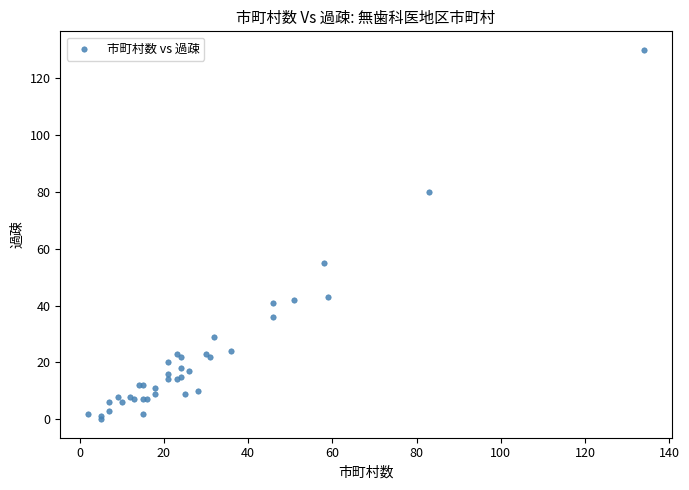

What Y value in the scatter plot is closest to 65?

55